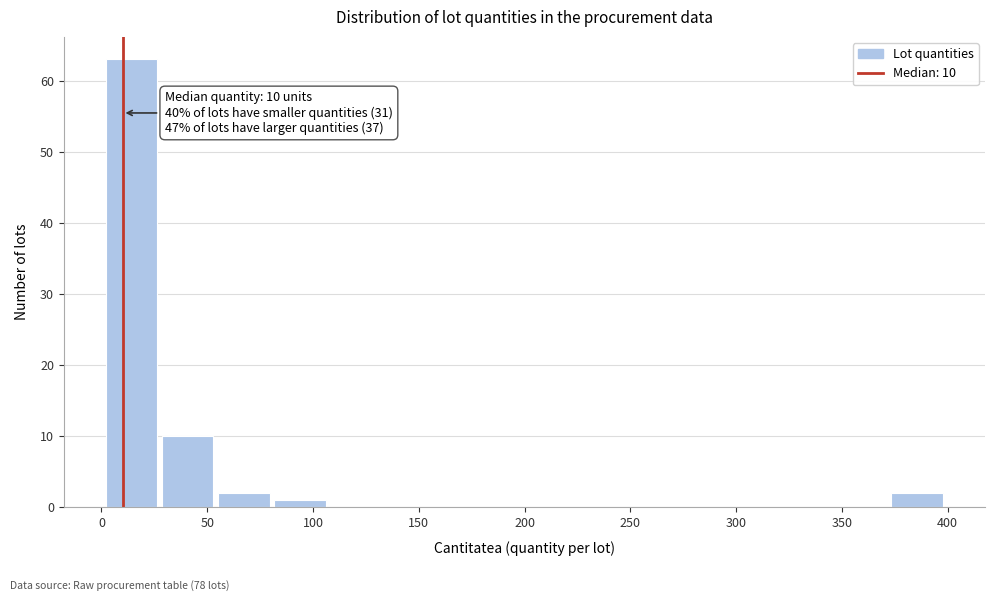

Over which range of the x-axis is the bar tallest?

0 to 30